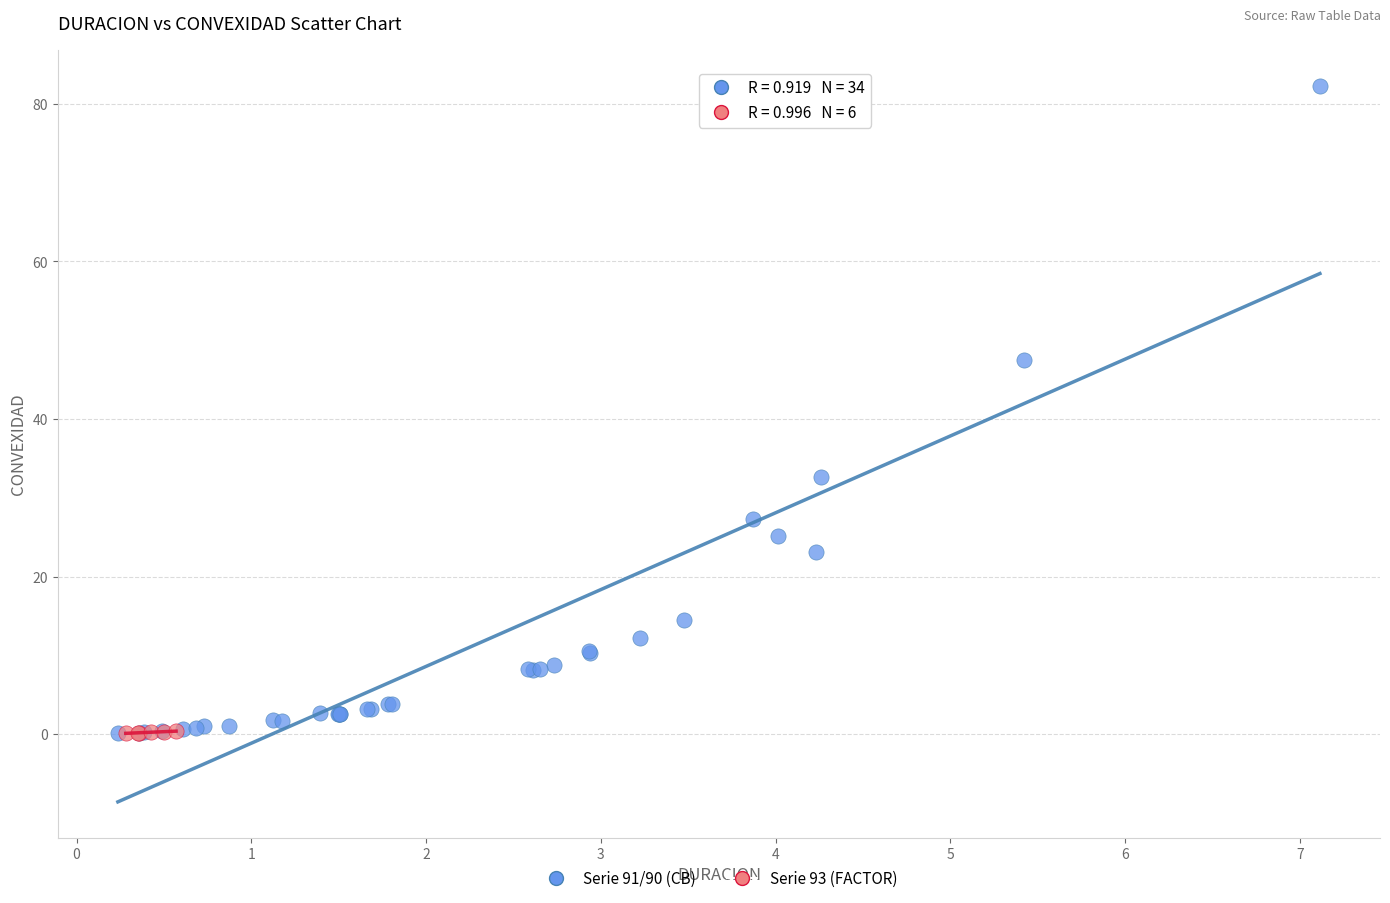

Which series contains the highest Y value?

Serie 91/90 (CB)